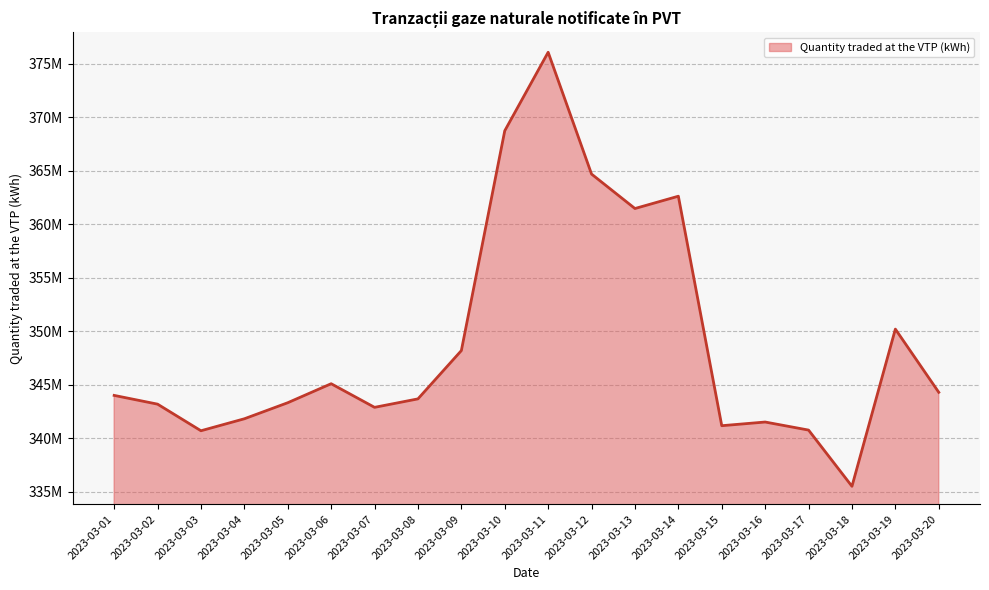

Does the chart display data point markers on the line(s)?

No